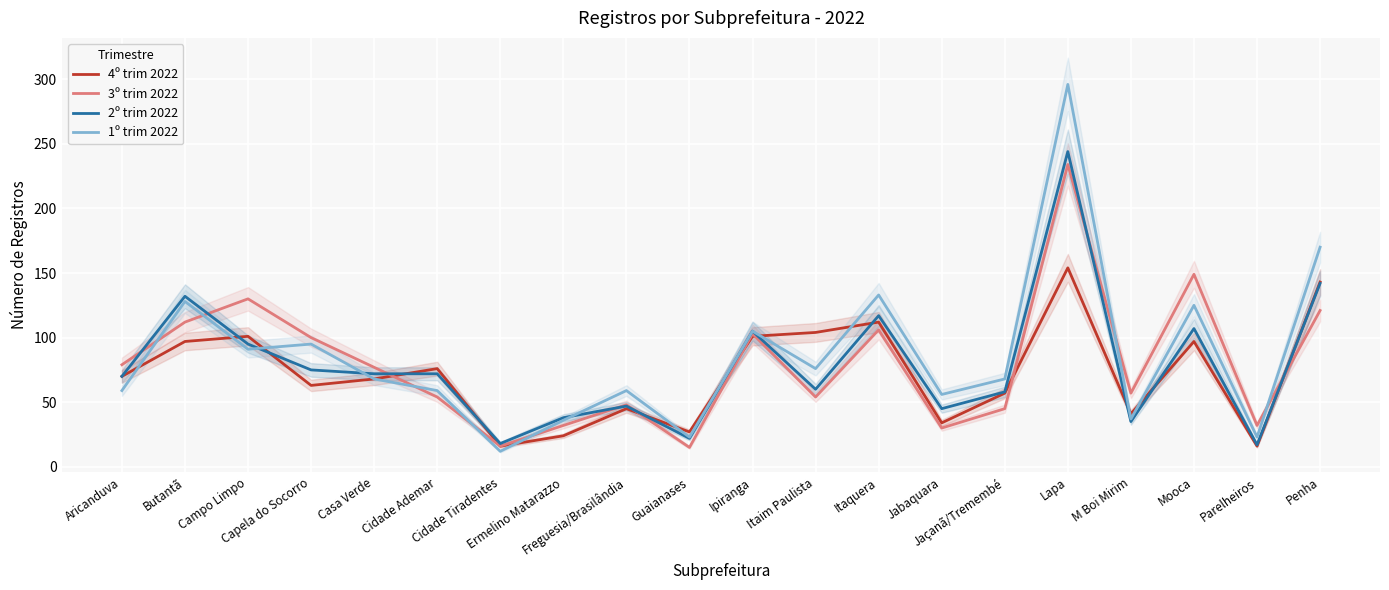

How many data points in 2º trim 2022 are less than 72?

10